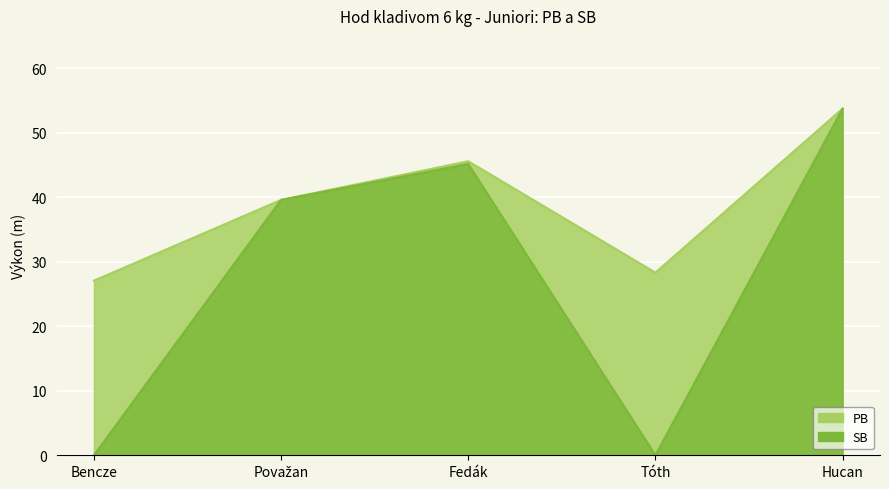

What is the label of the 1st point from the right?

Hucan